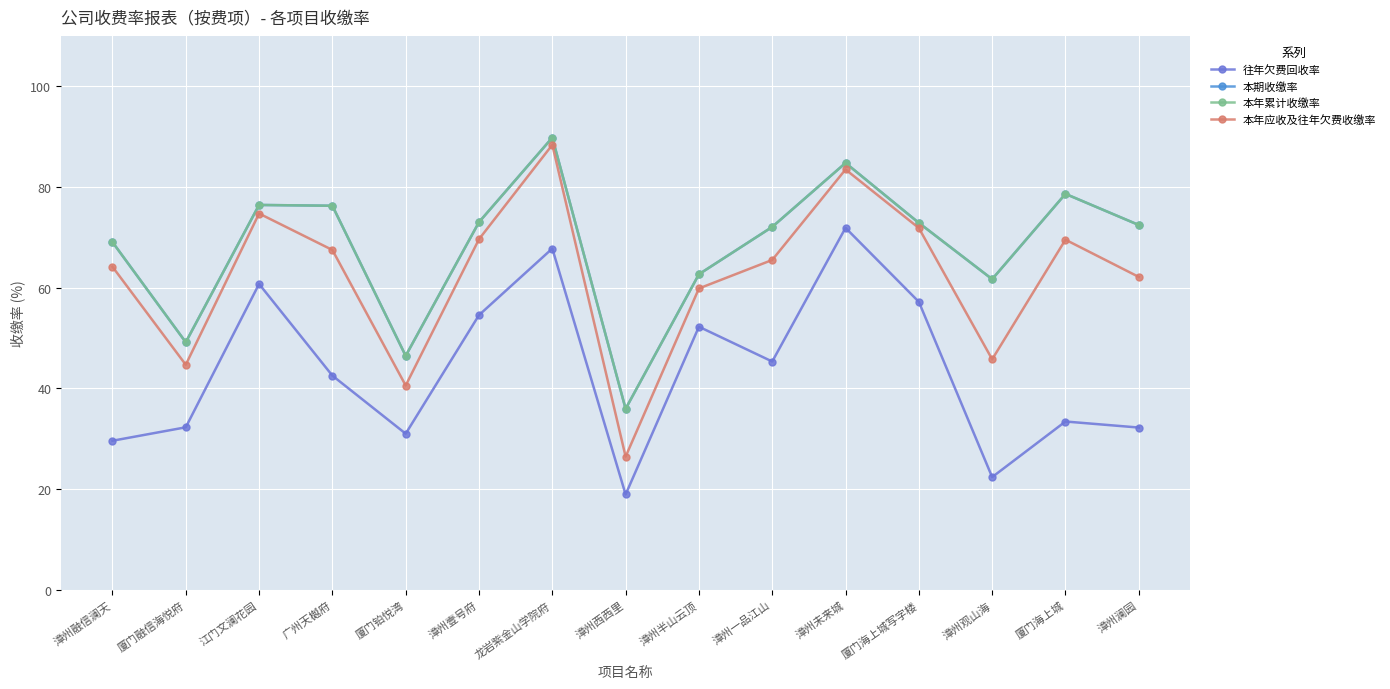

True or false: 本年应收及往年欠费收缴率 and 本期收缴率 intersect in this chart.

False